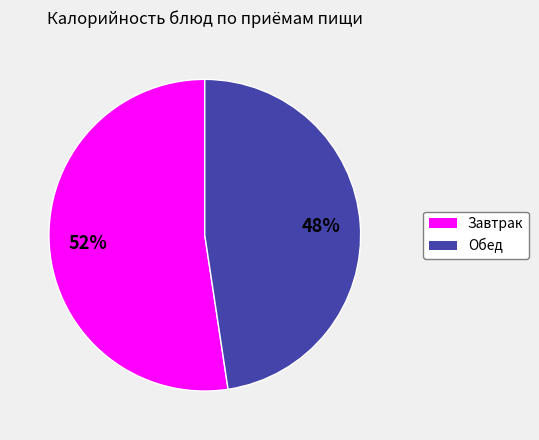

Is there a majority slice in this chart?

Yes